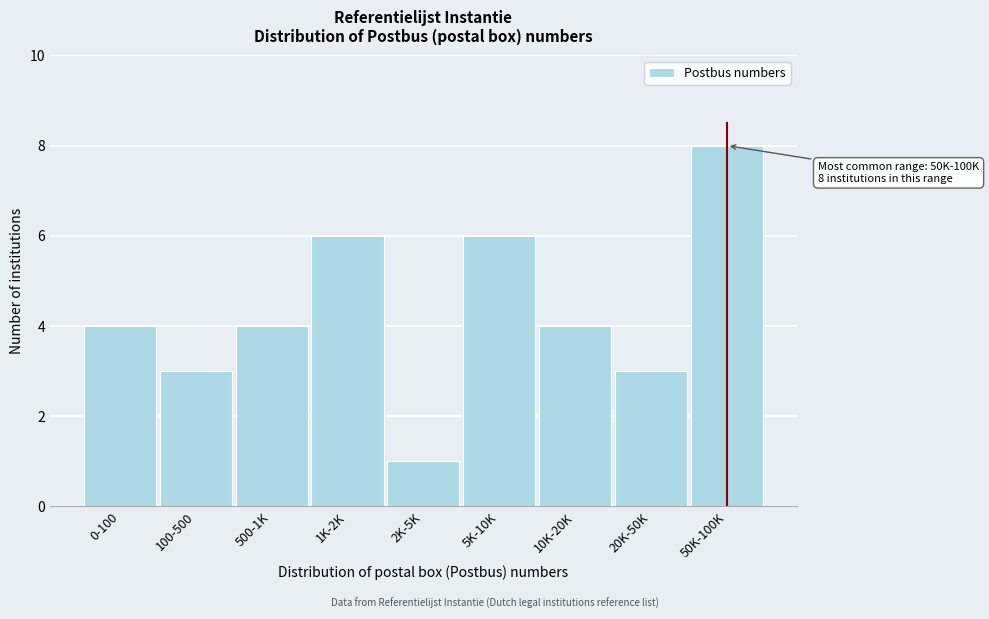

Reading left to right, what are all the values shown in this chart?

0-100=4	100-500=3	500-1K=4	1K-2K=6	2K-5K=1	5K-10K=6	10K-20K=4	20K-50K=3	50K-100K=8